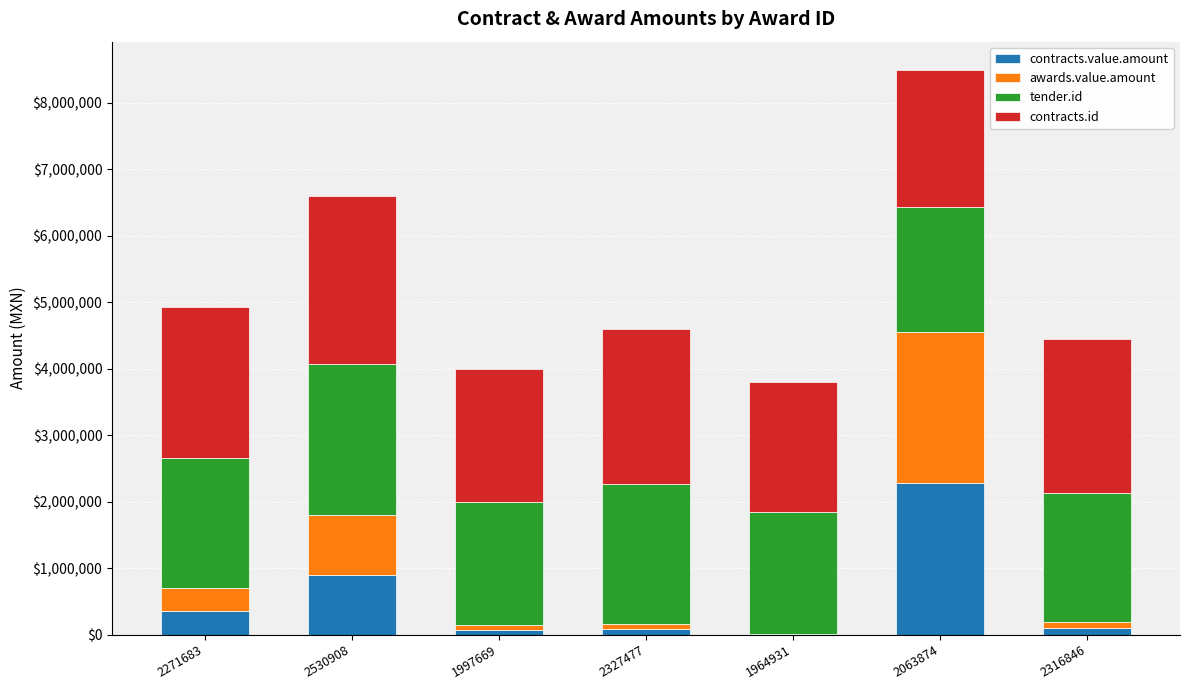

At which category is the sum across all series the highest?

2063874